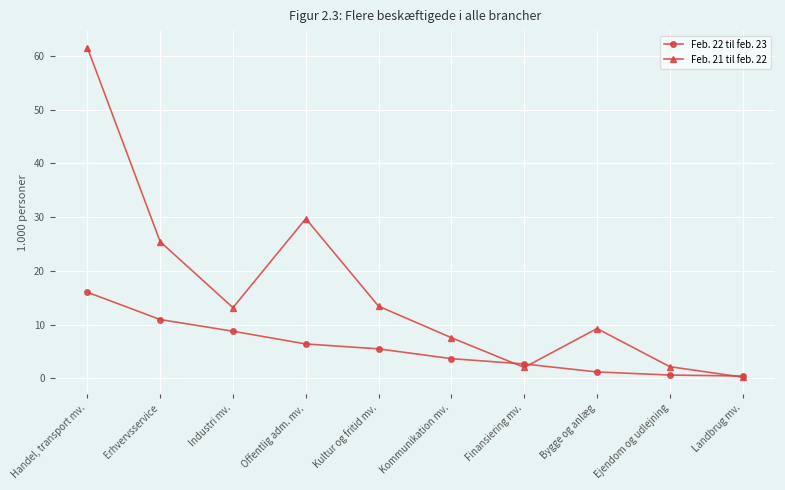

In Feb. 21 til feb. 22, how many points are lower than both neighbors (excluding endpoints)?

2